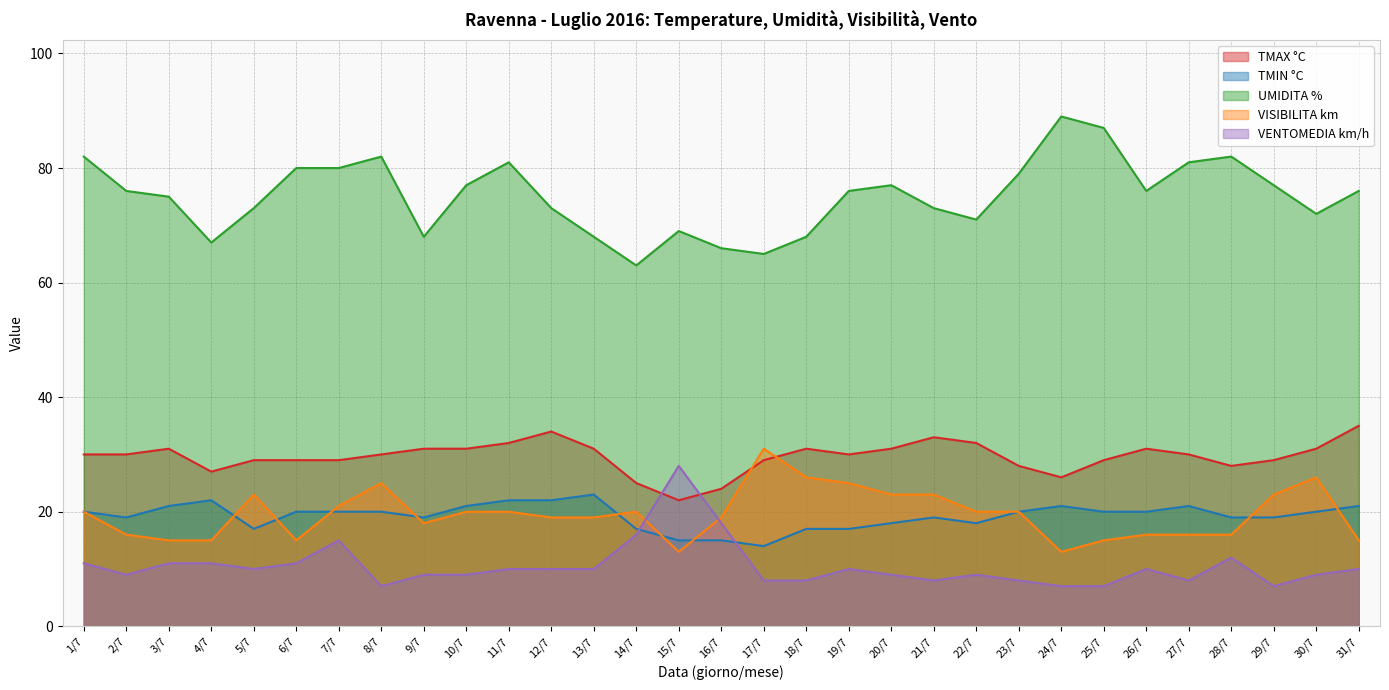

Which category has the highest value in the UMIDITA % series?

24/7